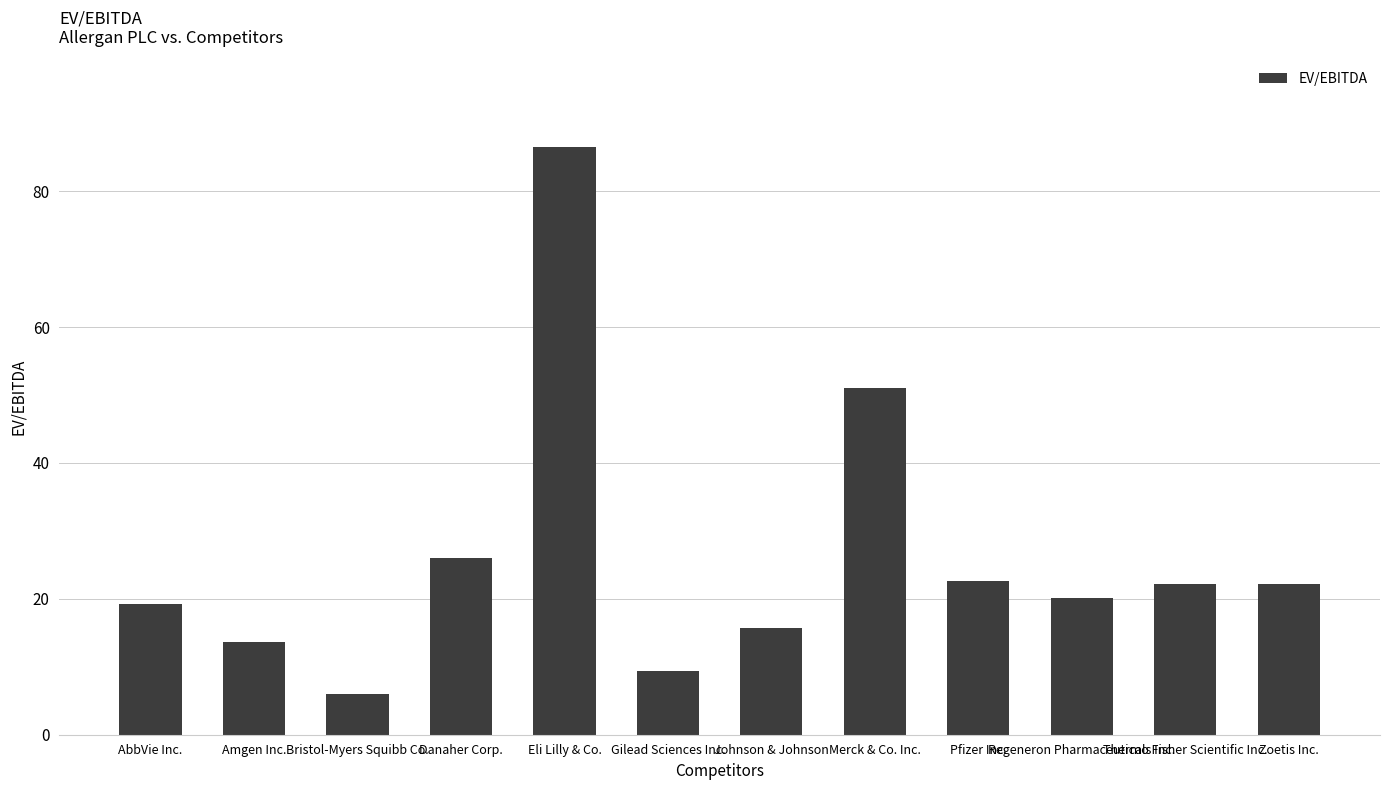

What is the average value?

26.2